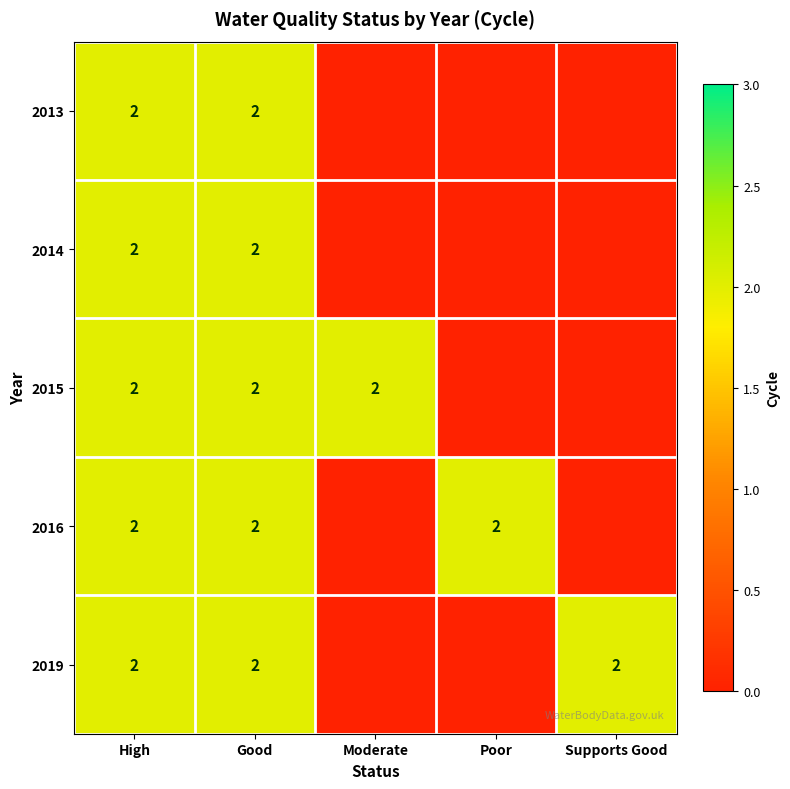

The value of 2014 at Good is 2. True or false?

True